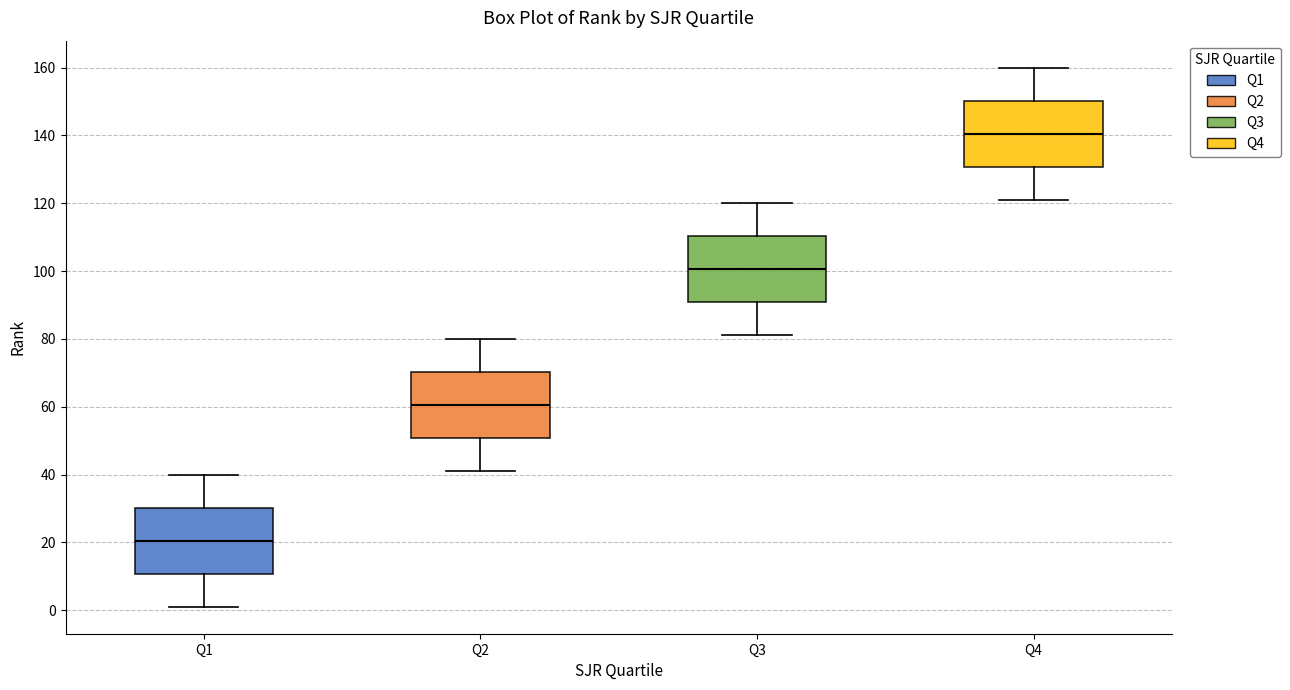

Reading left to right, transcribe this box plot: for each box, give where its median line is, the range the box spans, and where its two whiskers end, as read against the y-axis. The values are not printed on the chart, so give them approximately, as read against the axis.

Q1: median 20, box 10 to 30, whiskers 2 to 40
Q2: median 60, box 50 to 70, whiskers 42 to 80
Q3: median 100, box 90 to 110, whiskers 82 to 120
Q4: median 140, box 130 to 150, whiskers 122 to 160